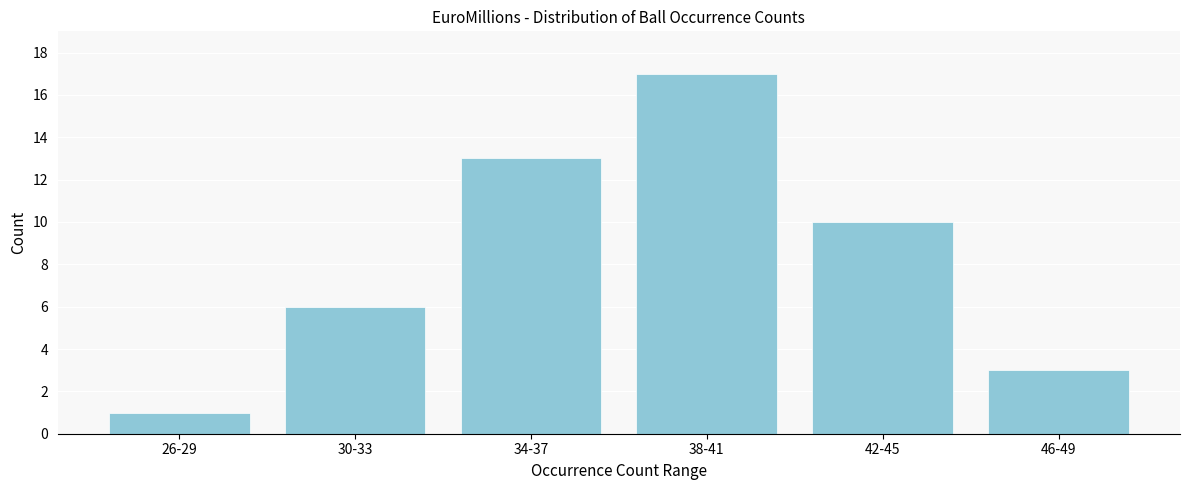

Reading left to right, list all the values displayed in this chart.

26-29=1	30-33=6	34-37=13	38-41=17	42-45=10	46-49=3